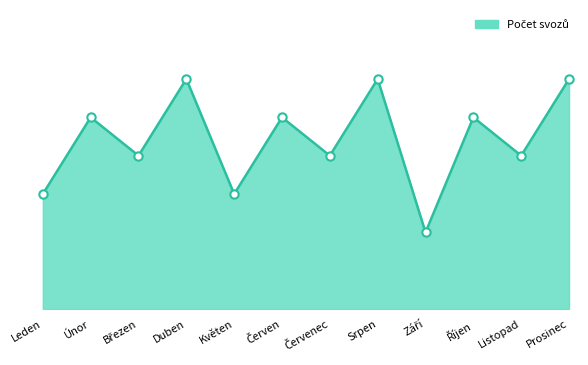

The chart shows a value of 1 at Červenec. True or false?

False